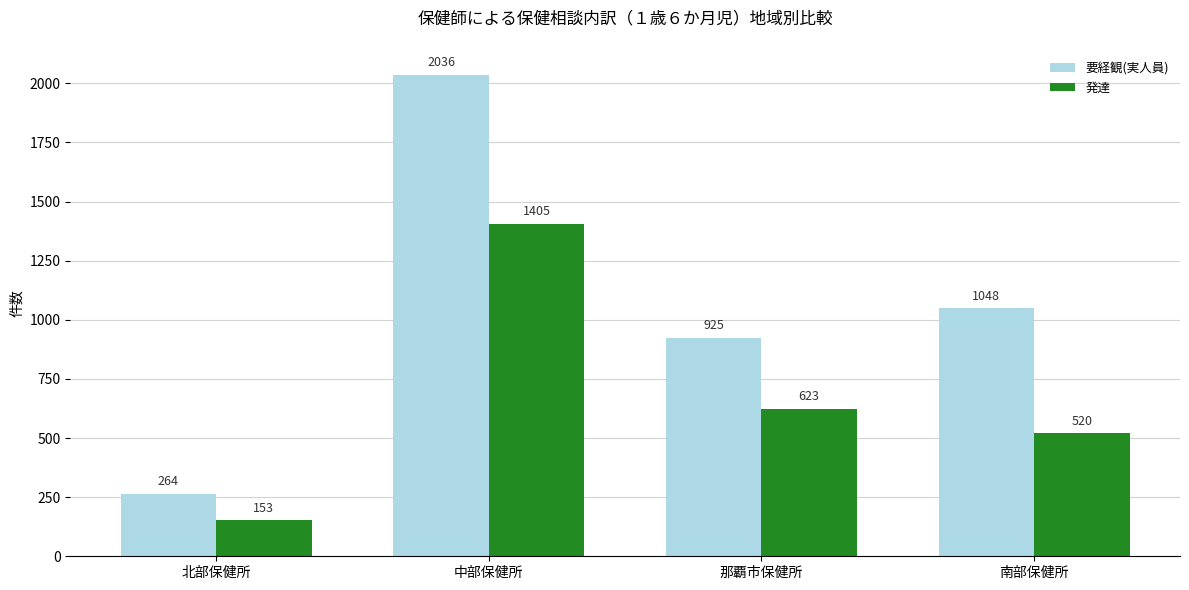

What is the difference between the highest and lowest values at 北部保健所?

111